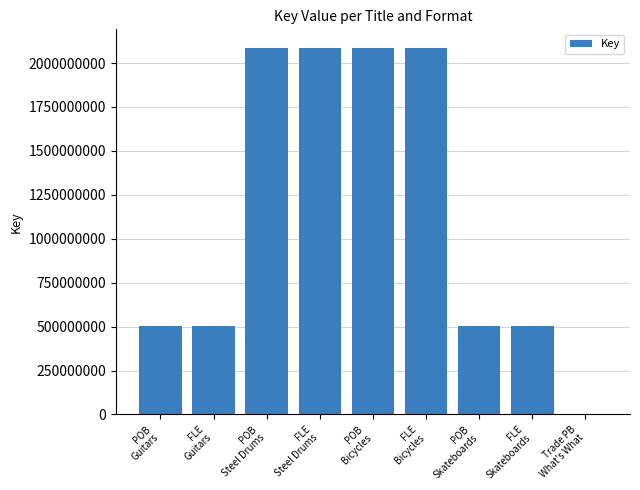

The chart shows a value of 174023713 at POB
Skateboards. True or false?

False